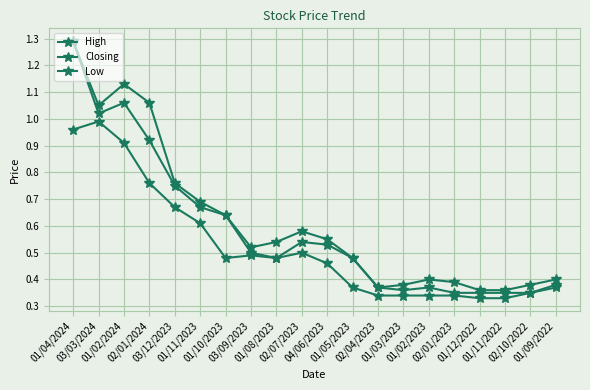

At 01/09/2022, list the series in order from smallest to largest.

Low, Closing, High